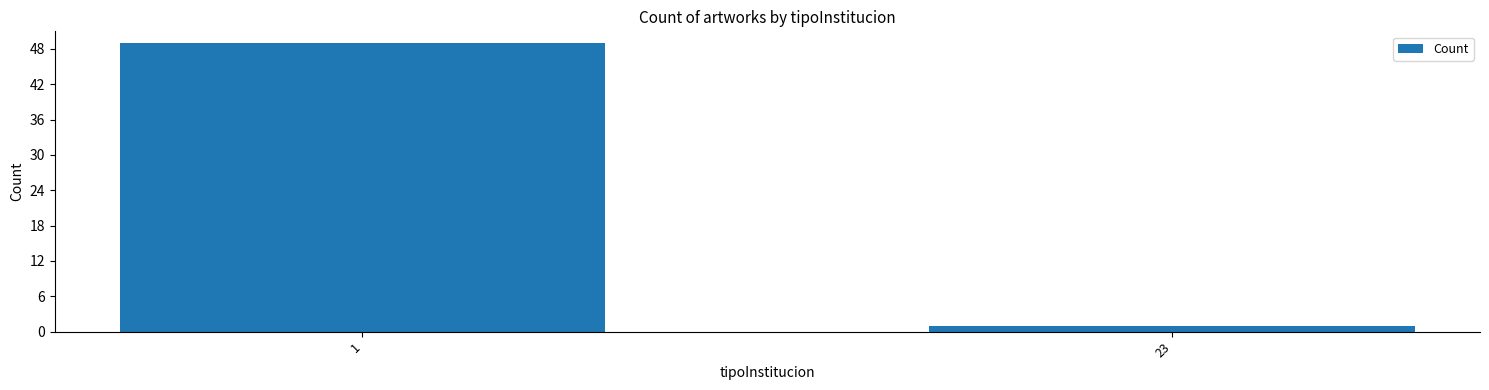

Reading right to left, transcribe all the data shown in this chart.

1	49